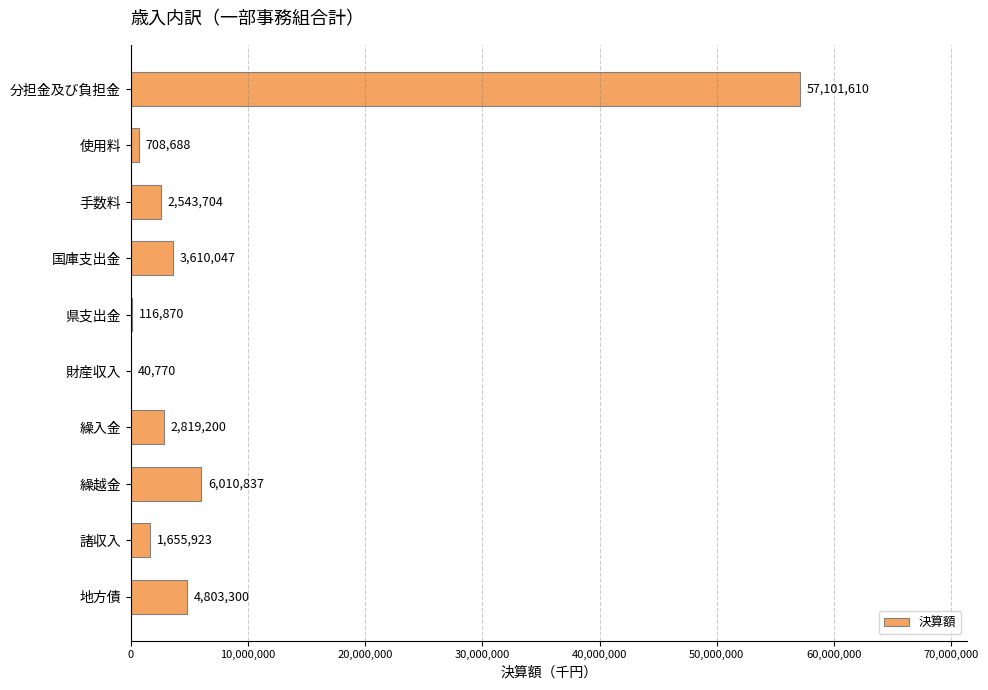

The value at 地方債 is 4803300. True or false?

True